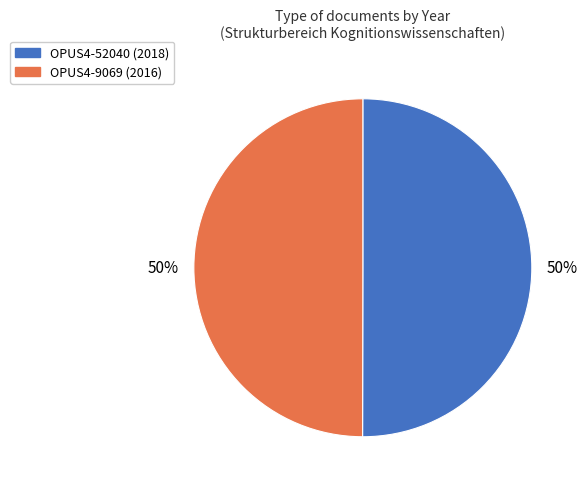

What percentage is the OPUS4-52040 slice, to the nearest percent?

50%